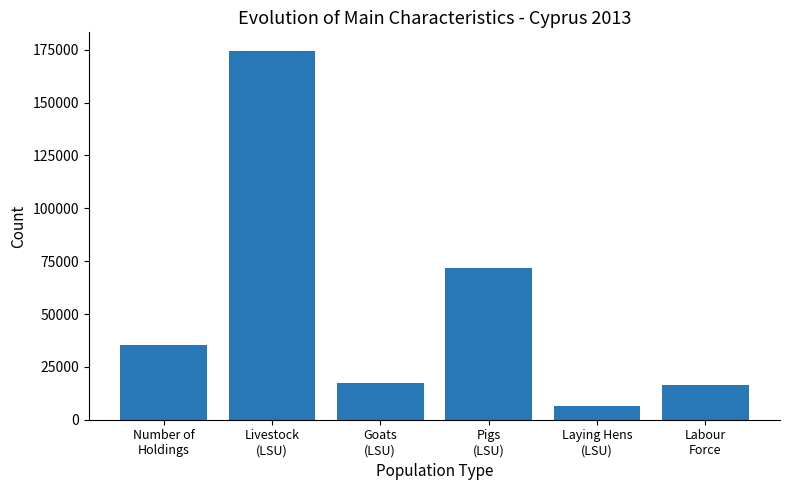

What is the ratio of the value at Labour
Force to the value at Laying Hens
(LSU)?

2.6